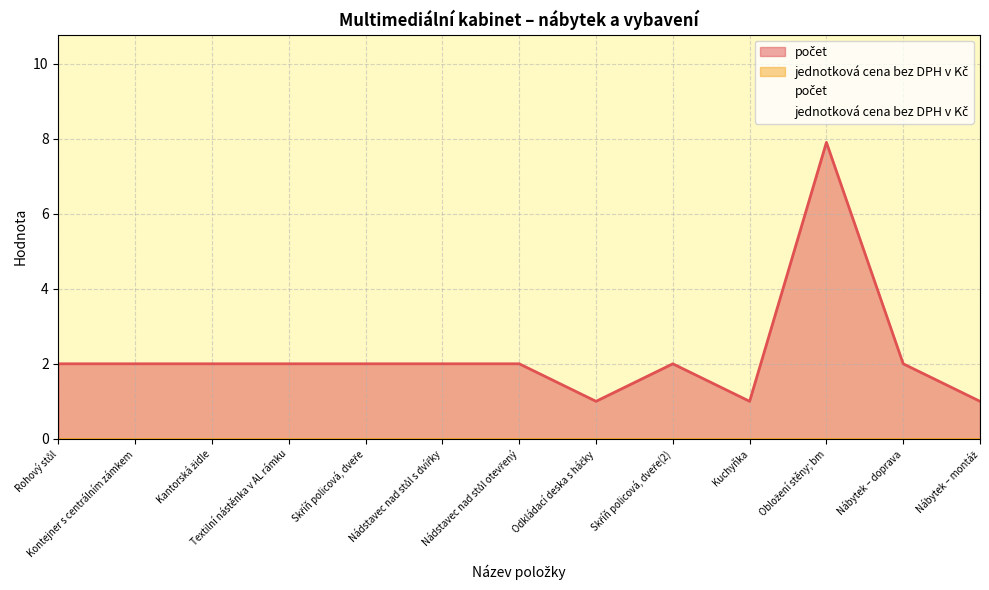

The chart shows a value of 1.0 at Kantorská židle. True or false?

False